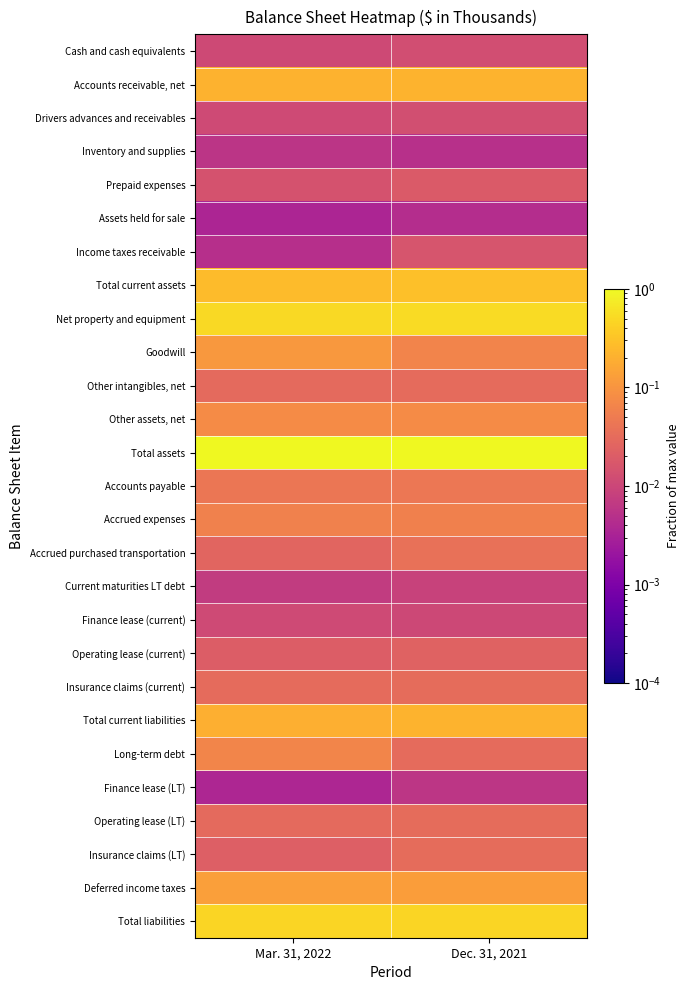

At how many categories does at least one series exceed 0?

2